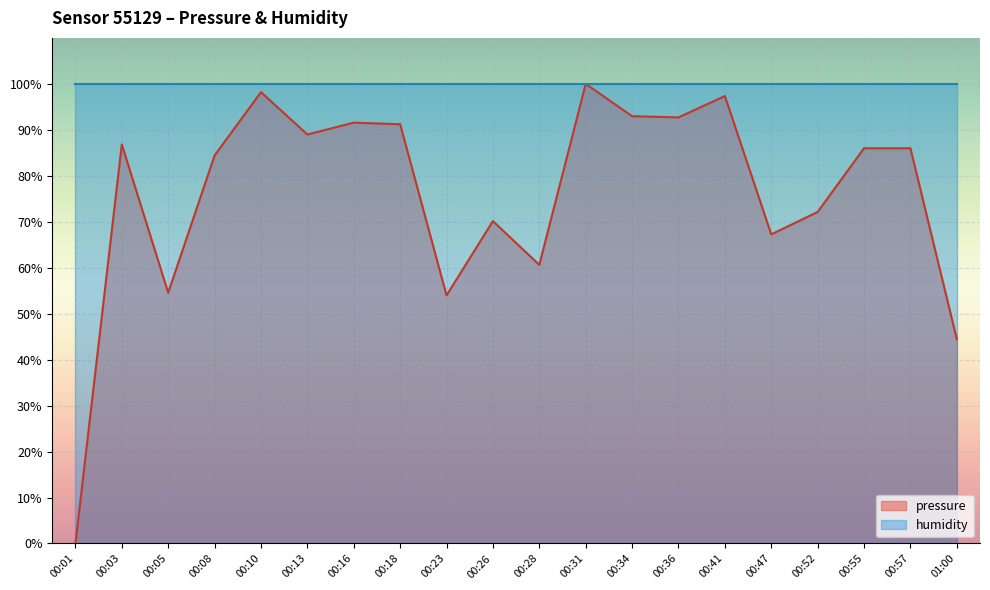

What is the difference between the maximum and second lowest values?

55.5